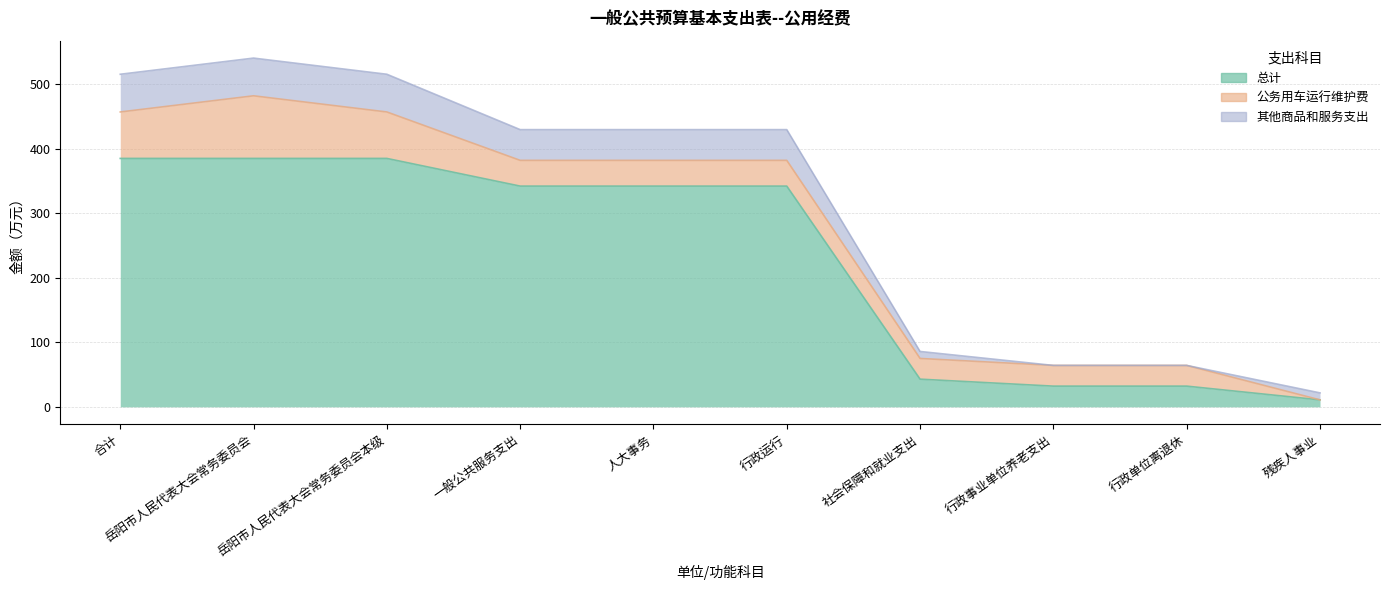

What is the label of the 1st point from the left?

合计